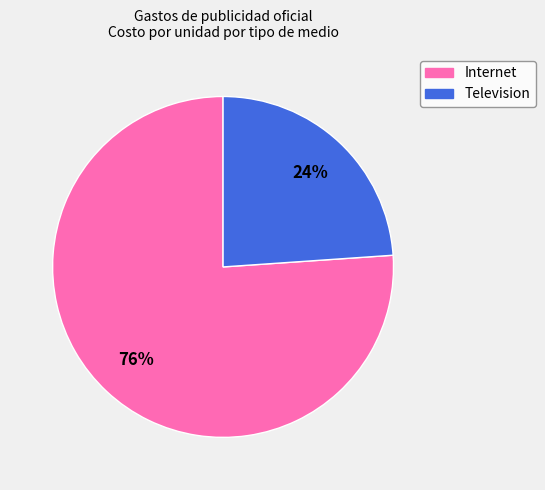

Is there a majority slice in this chart?

Yes